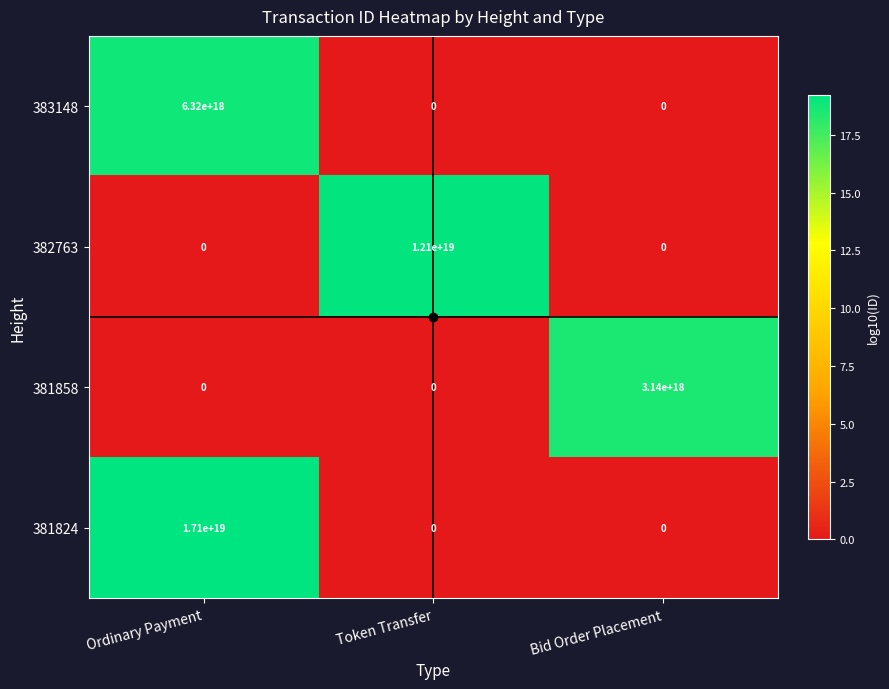

How many positive values does the 381858 series have?

1